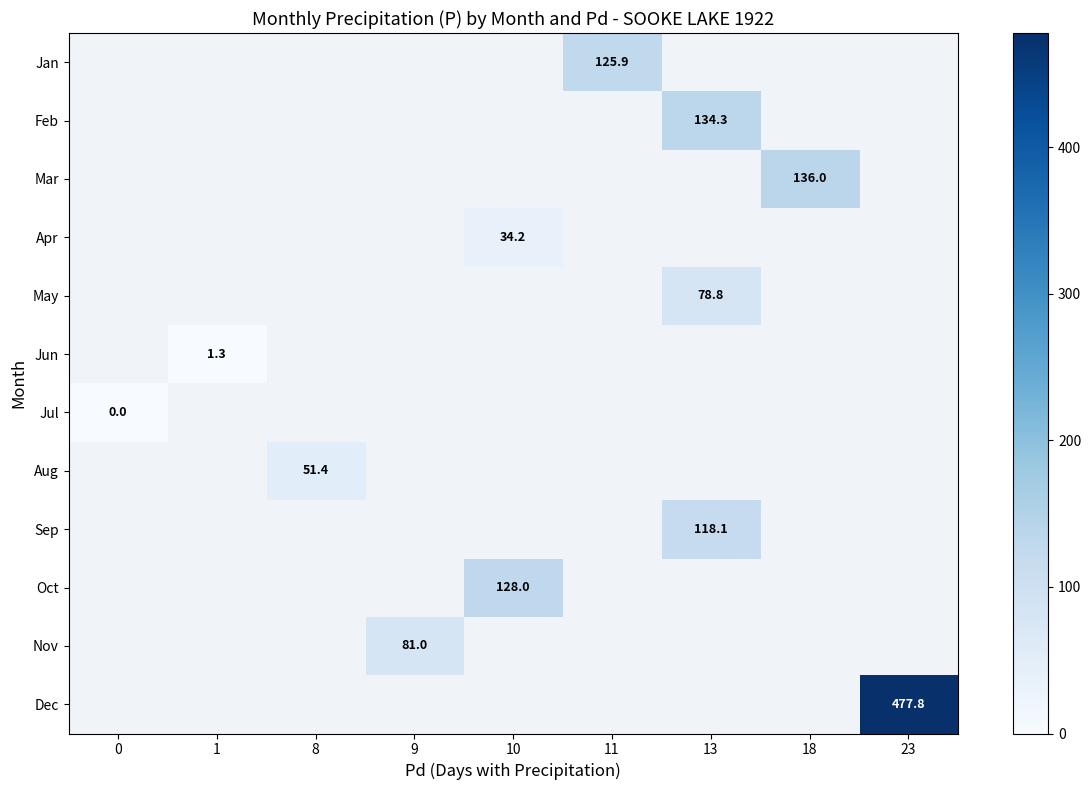

What is the maximum value shown in the chart?

477.8